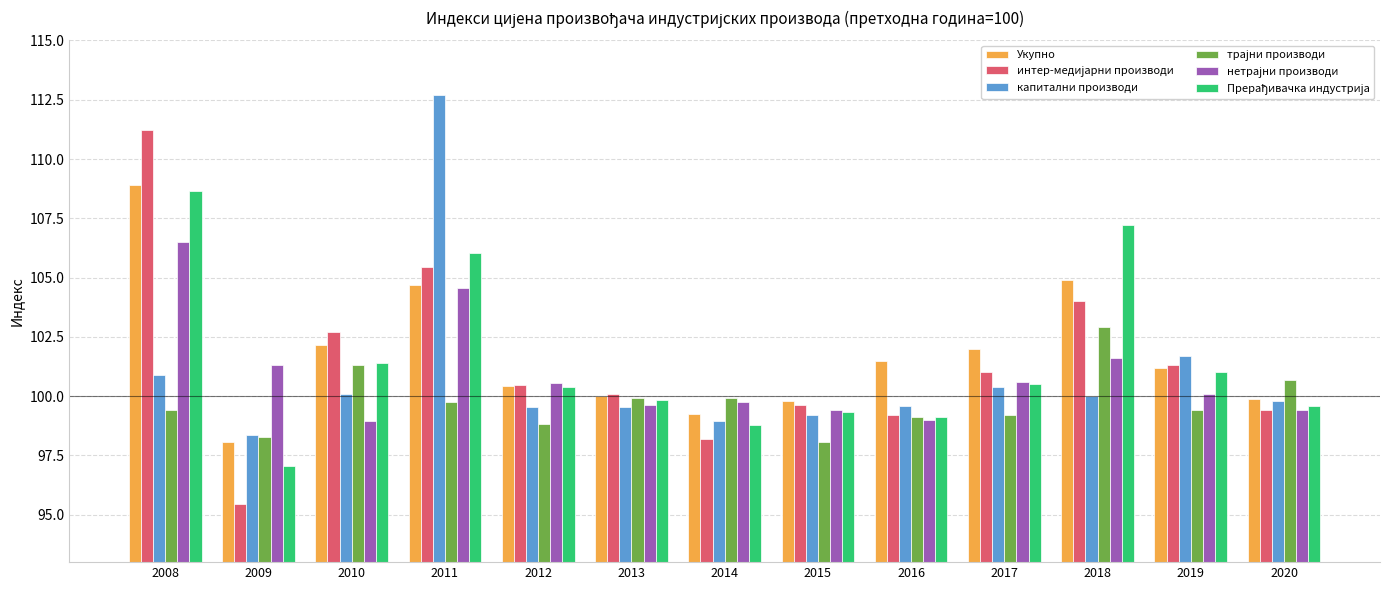

How many bars are there in total?

78